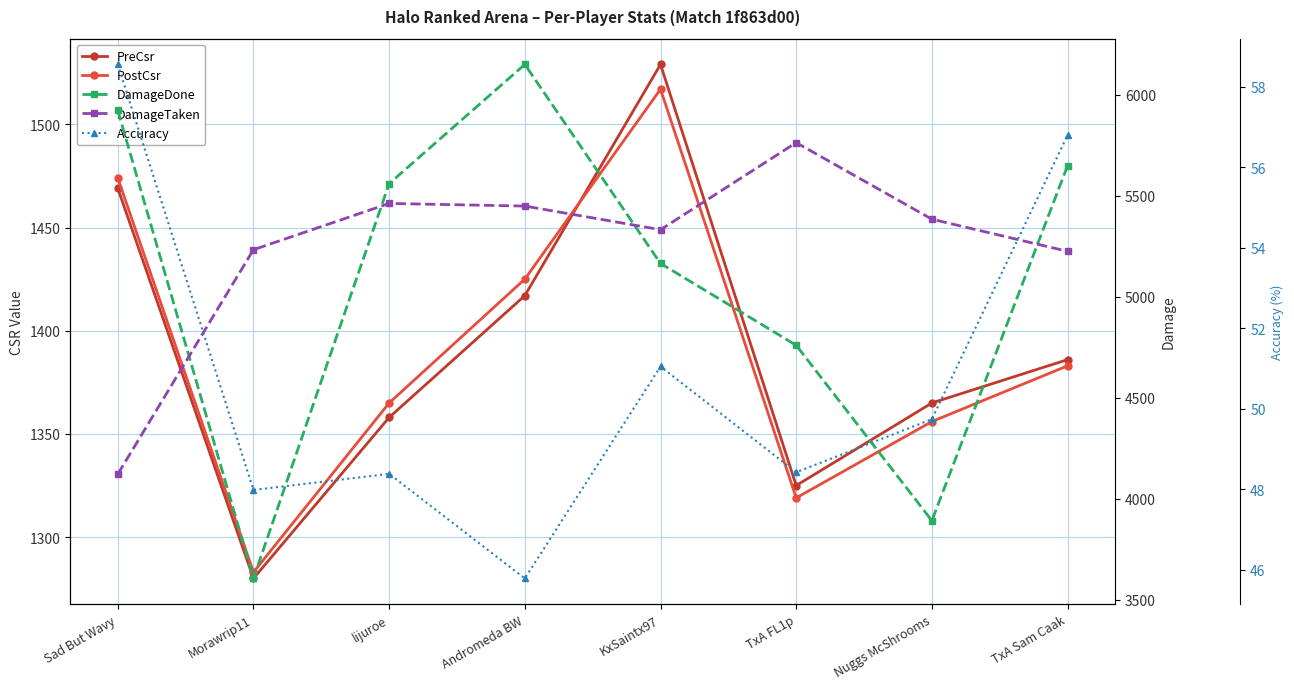

Which series has the largest total across all categories?

DamageTaken